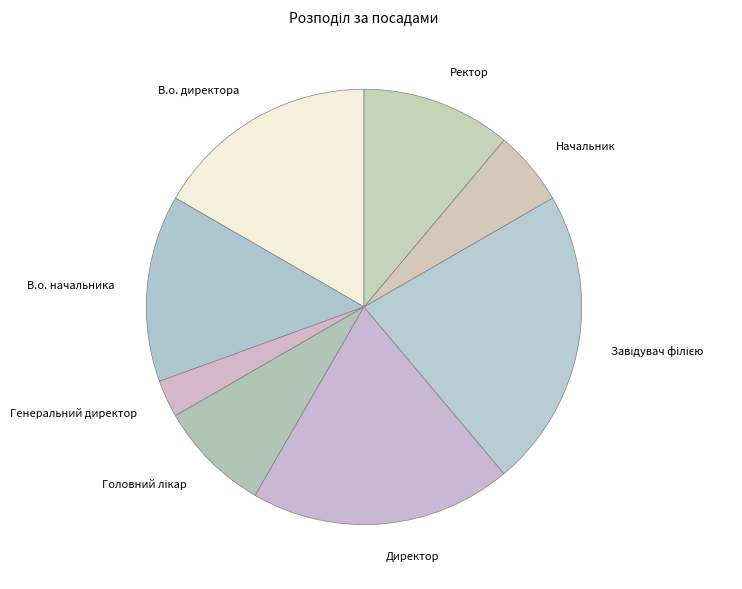

Approximately how many times larger is the value at В.о. начальника compared to Начальник?

2.5